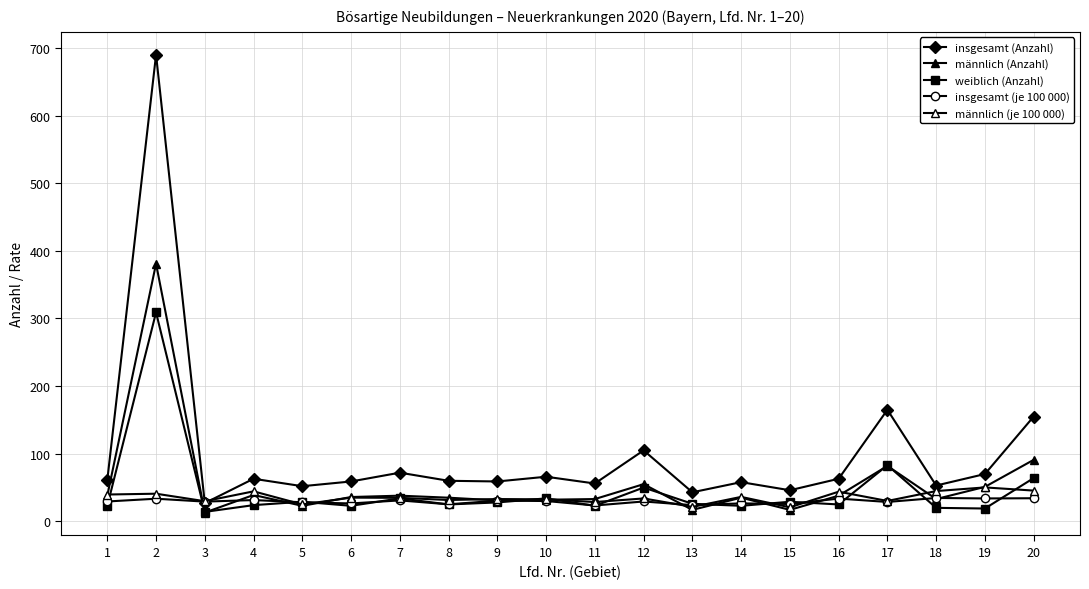

How many lines are shown in the chart?

5